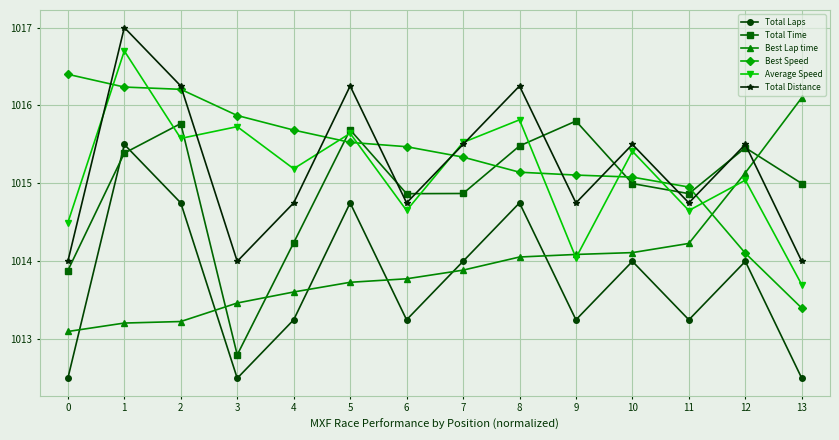

At which label does Average Speed first exceed 1015?

1